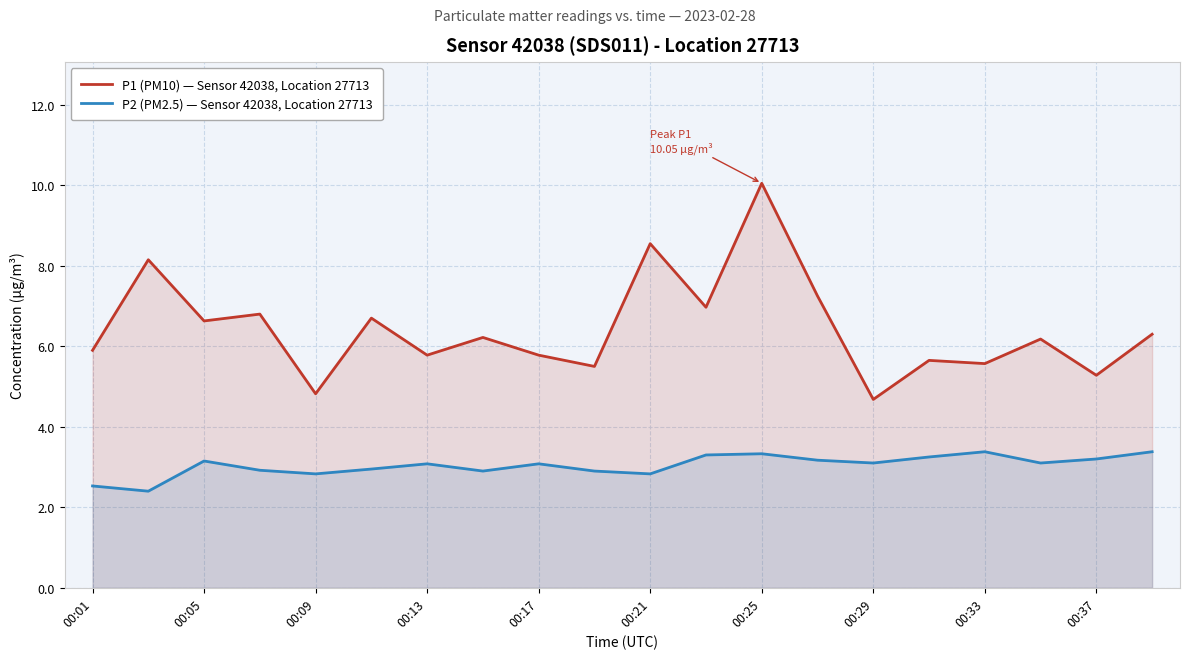

What is the difference between the maximum and second lowest values in the P2 (PM2.5) — Sensor 42038, Location 27713 series?

0.9